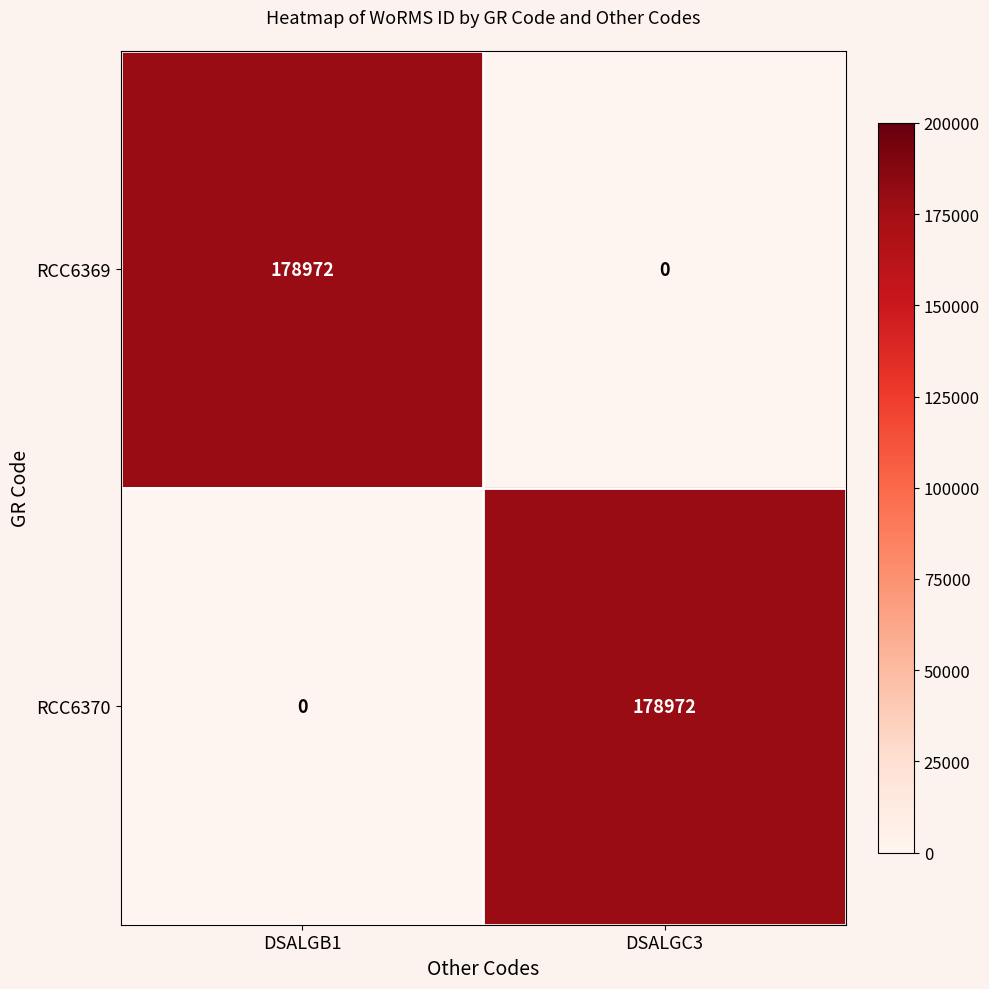

Rank the categories by RCC6369 value from highest to lowest.

DSALGB1, DSALGC3